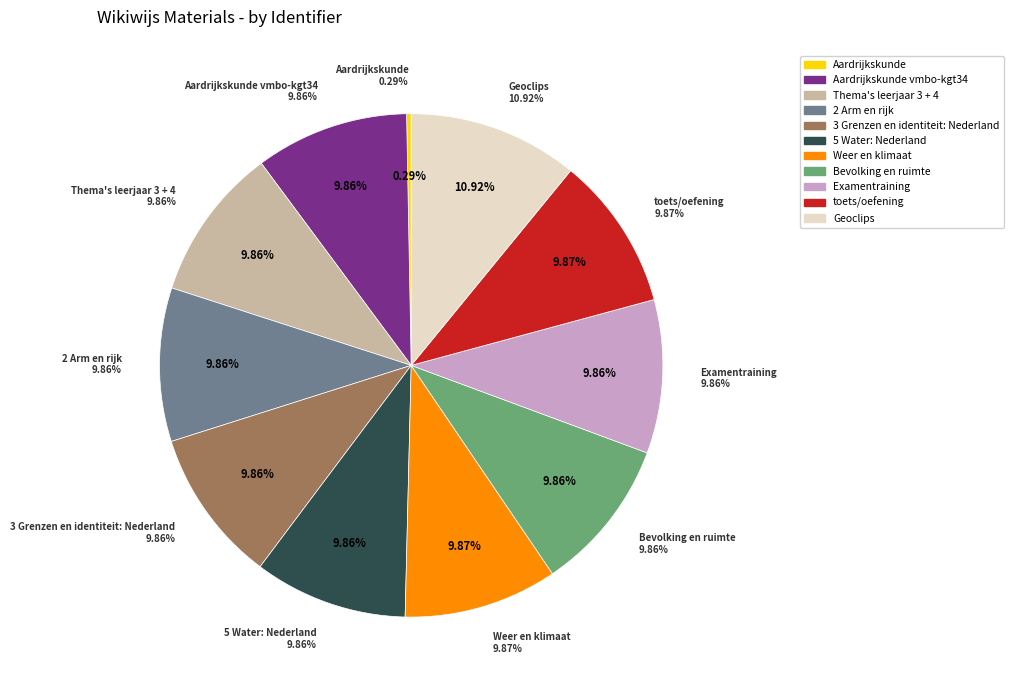

To the nearest percent, what is the difference between the largest and smallest slice percentages?

11%